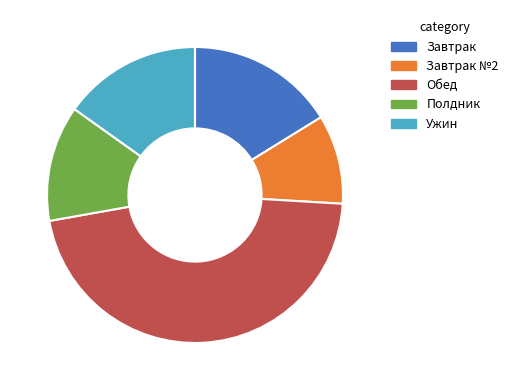

Is there any slice that represents more than half of the pie?

No